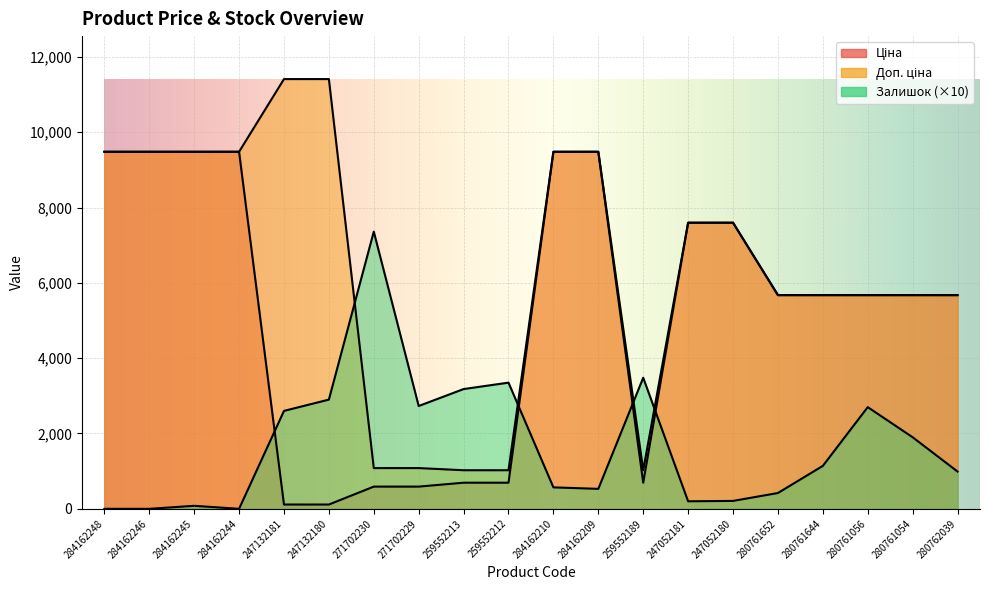

Reading left to right, what are all the values shown in this chart?

Ціна: 284162248=9480.1	284162246=9480.1	284162245=9480.1	284162244=9480.1	247132181=114.1	247132180=114.1	271702230=589.9	271702229=589.9	259552213=693.7	259552212=693.7	284162210=9480.1	284162209=9480.1	259552189=693.7	247052181=7596.5	247052180=7596.5	280761652=5673.8	280761644=5673.8	280761056=5673.8	280761054=5673.8	280762039=5673.8
Доп. ціна: 284162248=9480.1	284162246=9480.1	284162245=9480.1	284162244=9480.1	247132181=11410.0	247132180=11410.0	271702230=1081.7	271702229=1081.7	259552213=1024.6	259552212=1024.6	284162210=9480.1	284162209=9480.1	259552189=1024.6	247052181=7596.5	247052180=7596.5	280761652=5673.8	280761644=5673.8	280761056=5673.8	280761054=5673.8	280762039=5673.8
Залишок: 284162248=0.0	284162246=0.0	284162245=80.0	284162244=0.0	247132181=2600.0	247132180=2900.0	271702230=7360.0	271702229=2730.0	259552213=3180.0	259552212=3350.0	284162210=570.0	284162209=530.0	259552189=3480.0	247052181=200.0	247052180=210.0	280761652=420.0	280761644=1140.0	280761056=2700.0	280761054=1900.0	280762039=990.0